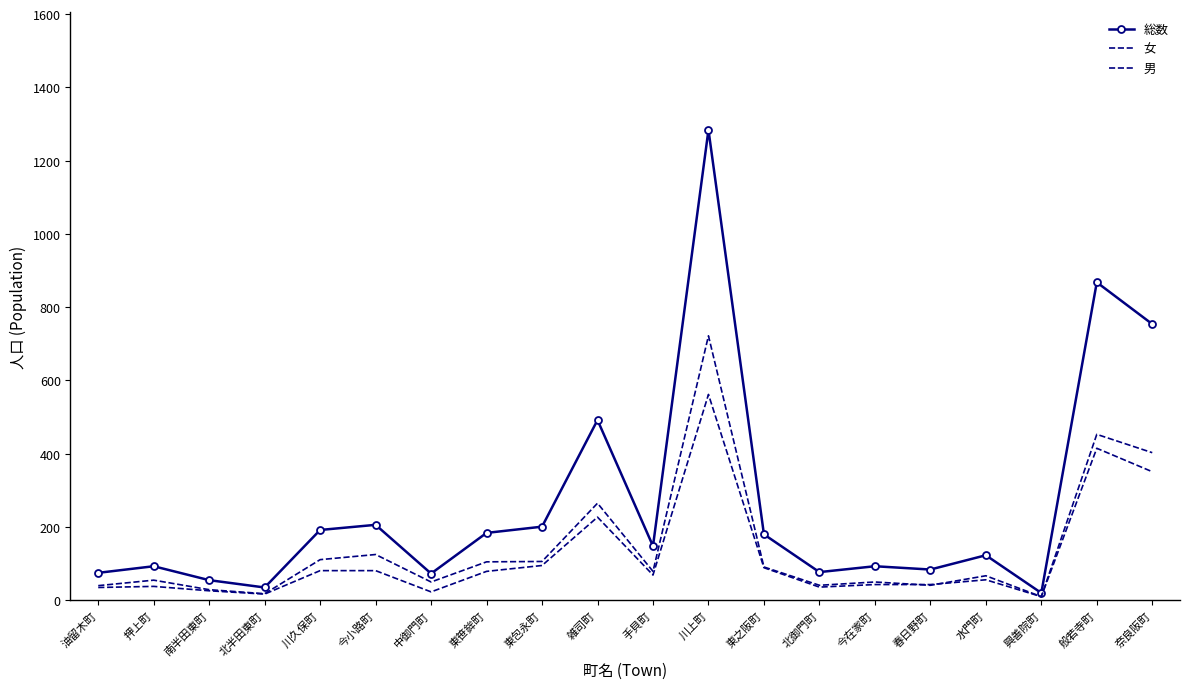

What is the highest value of the 男 series?

562